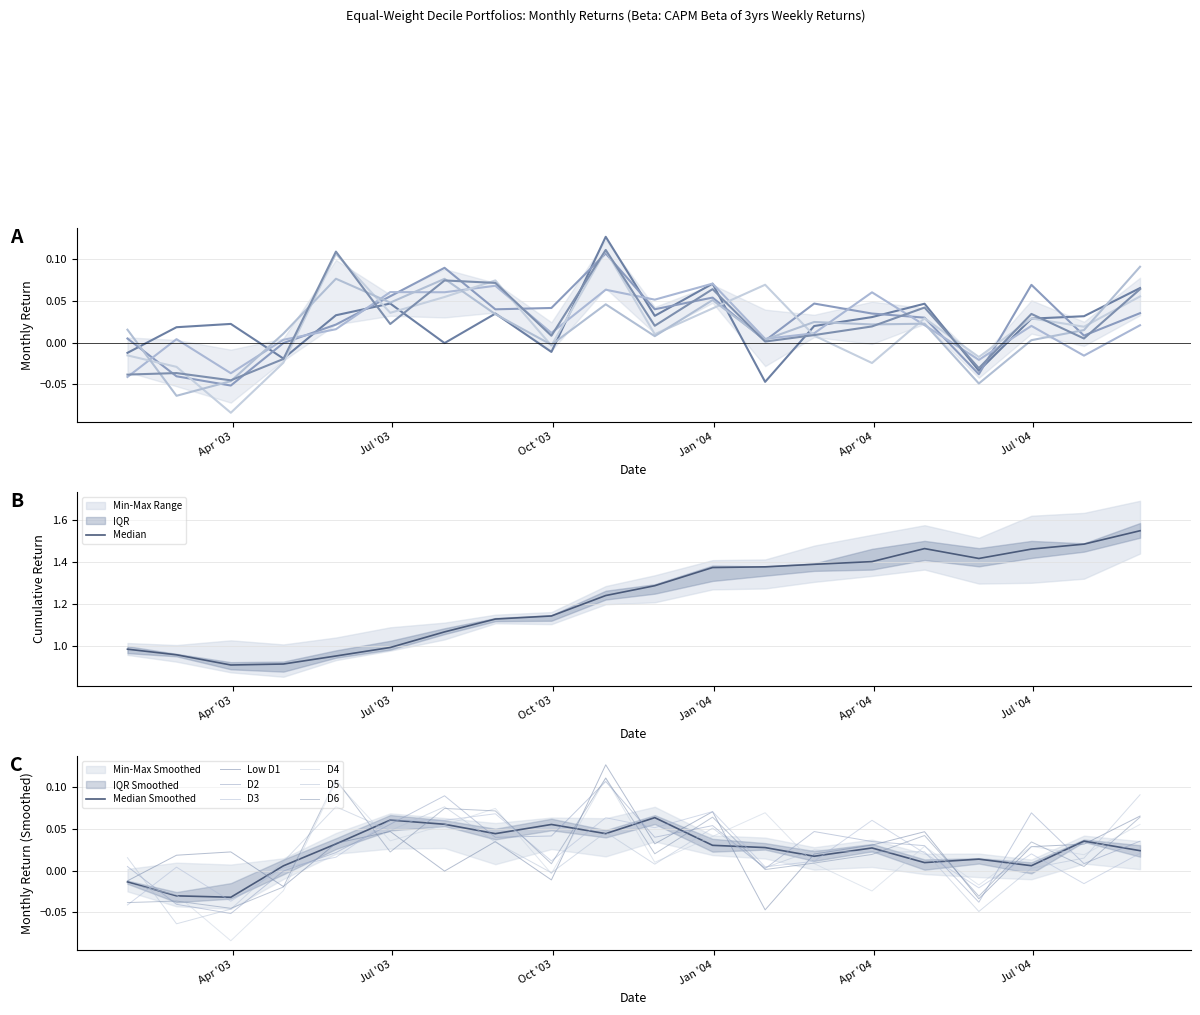

Rank the series at 2003-12-31 from highest to lowest value.

D3, Low D1, D6, D2, D5, D4